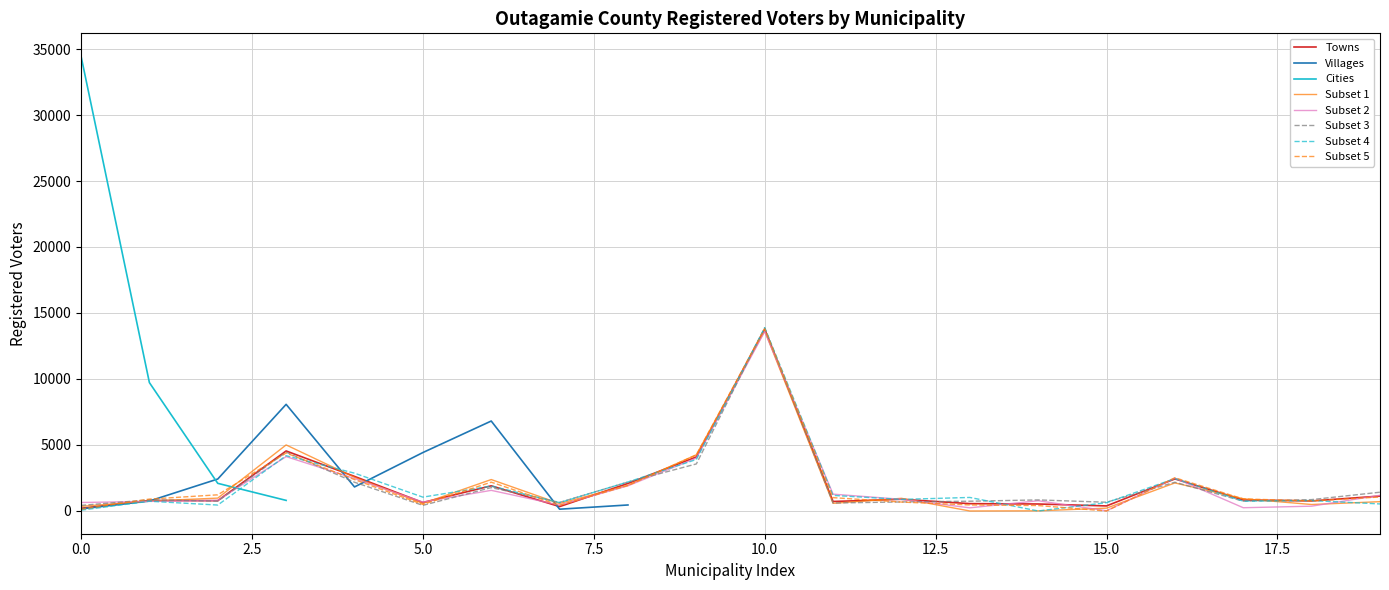

What is the maximum value for Subset 3?

13876.2